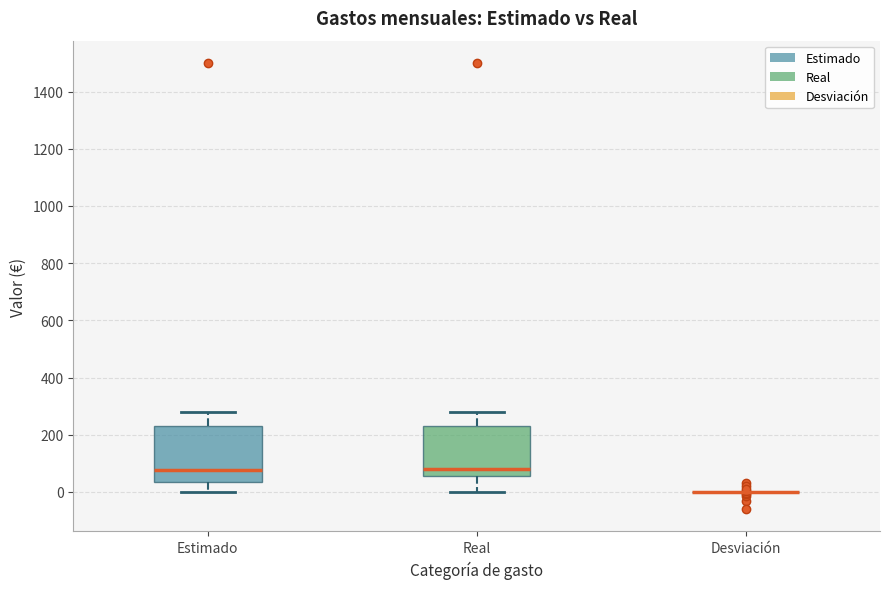

Where is the upper edge of the box for Real on the y-axis? The values are not printed on the chart, so give them approximately, as read against the axis.

240